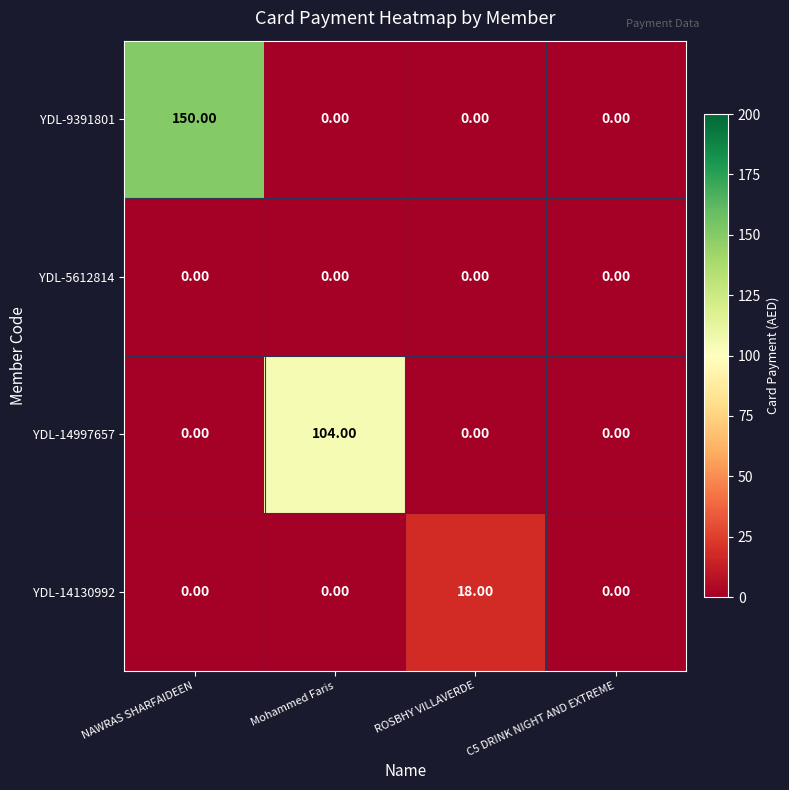

At how many categories does at least one series exceed 119?

1